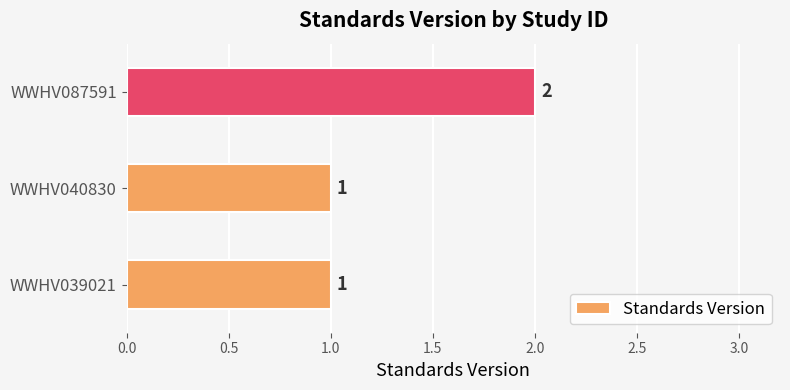

True or false: the data shows 2 at WWHV040830.

False